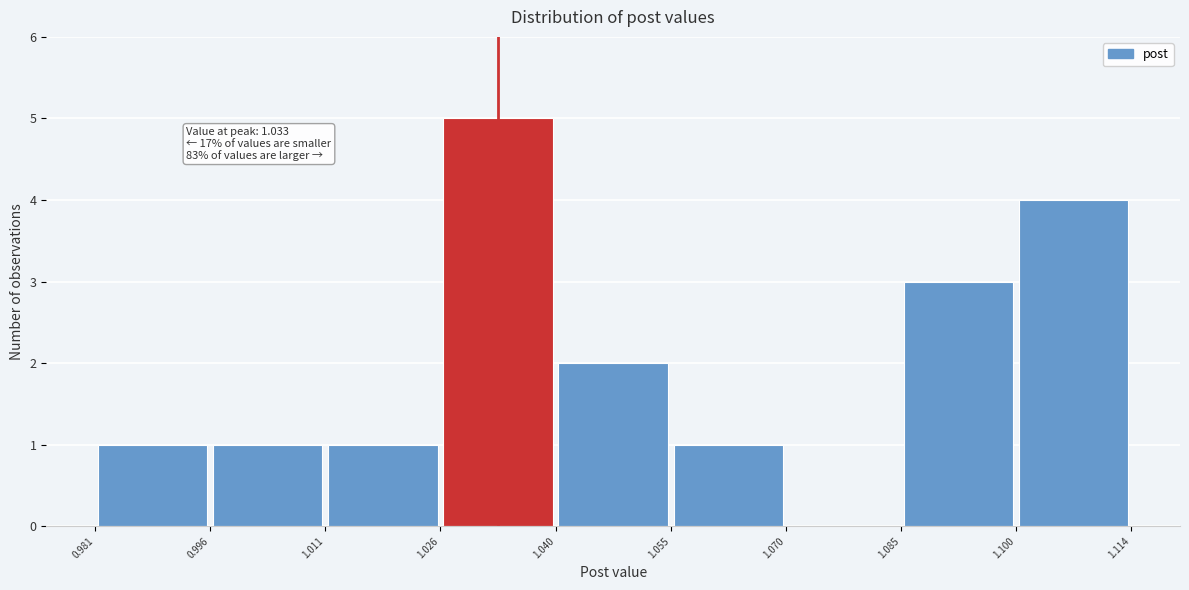

Which range on the x-axis has the tallest bar?

1.026 to 1.040